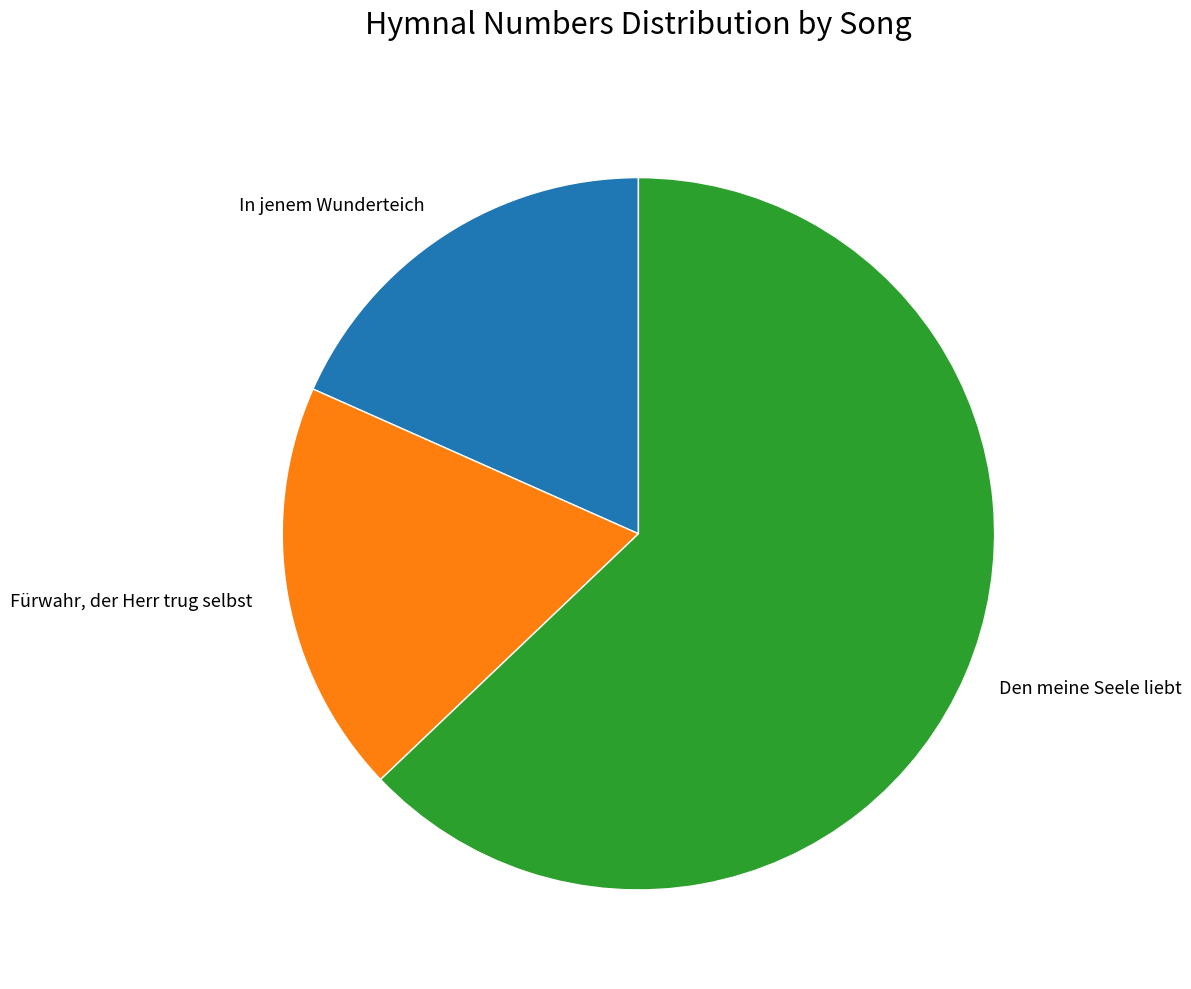

Is it true that In jenem Wunderteich is 8% of the pie?

False